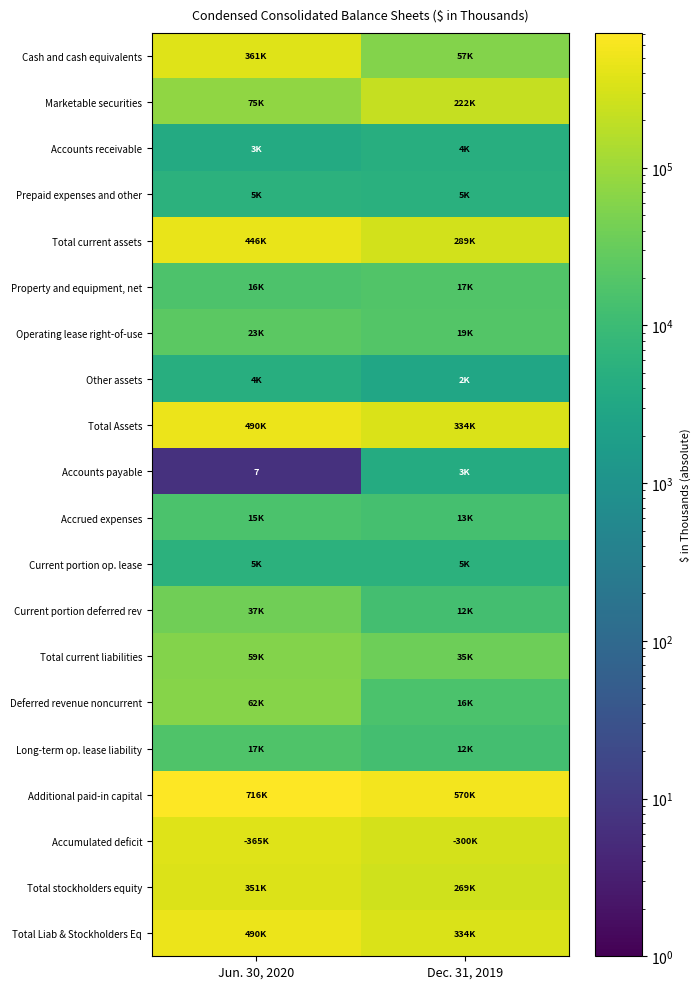

What is the difference between the highest and lowest values at Dec. 31, 2019?

567573